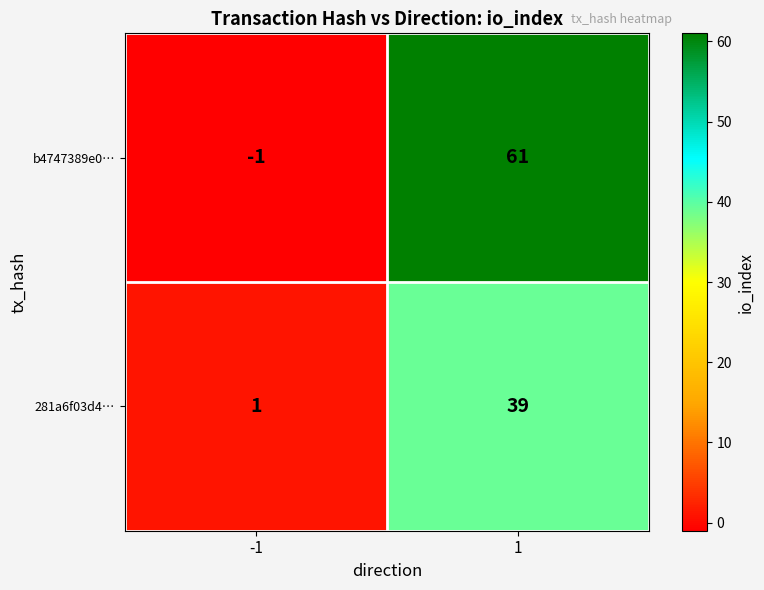

Reading right to left, what are all the values shown in this chart?

b4747389e0…: 61	-1
281a6f03d4…: 39	1